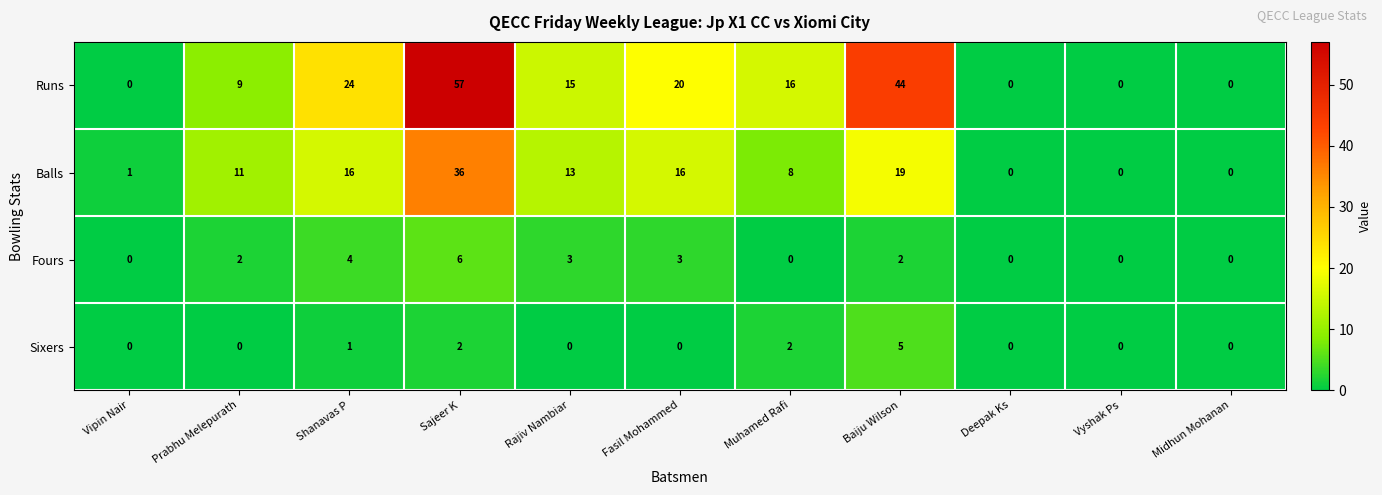

How many data points does each series have?

11